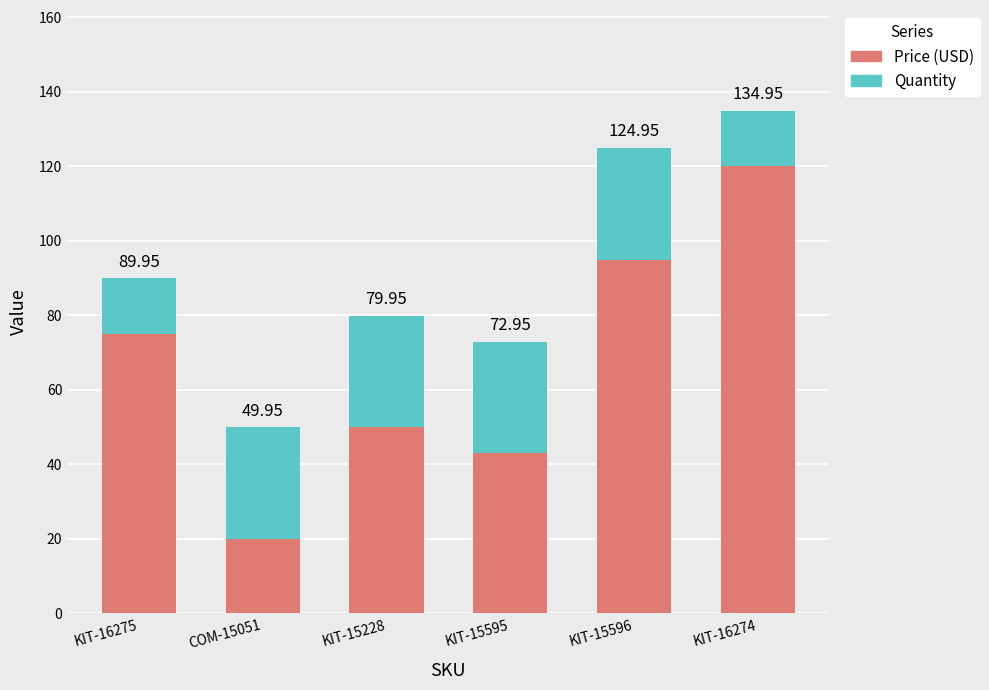

List the labels in order of Price (USD) value, smallest first.

COM-15051, KIT-15595, KIT-15228, KIT-16275, KIT-15596, KIT-16274